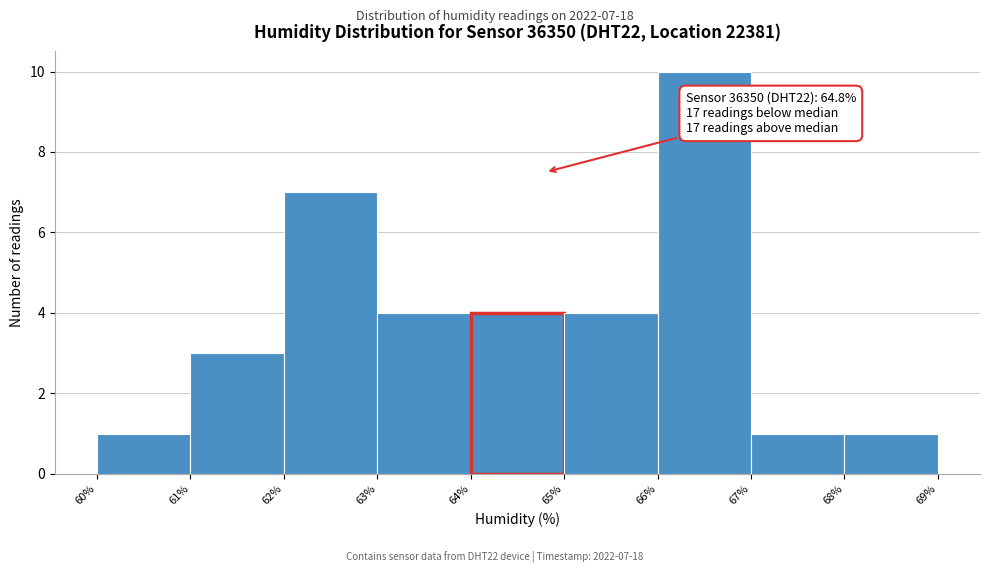

Over which range of the x-axis is the bar tallest?

66% to 67%